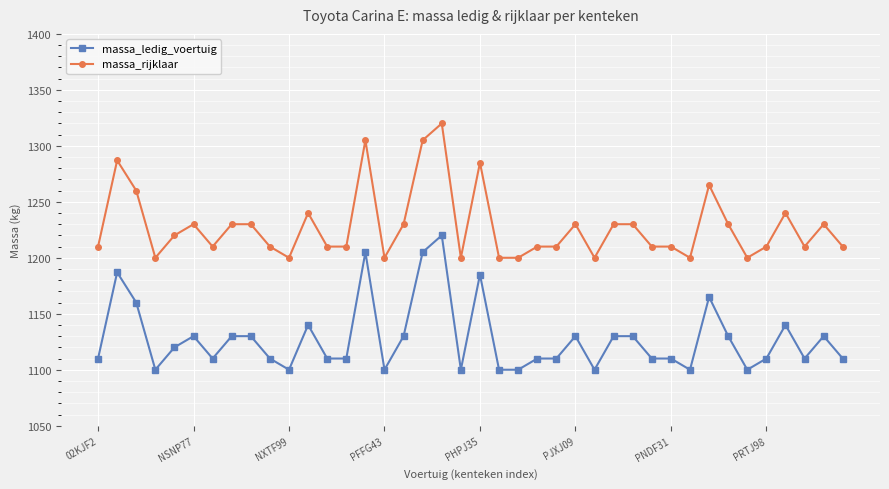

What is the difference between the maximum and minimum values in the massa_rijklaar series?

120